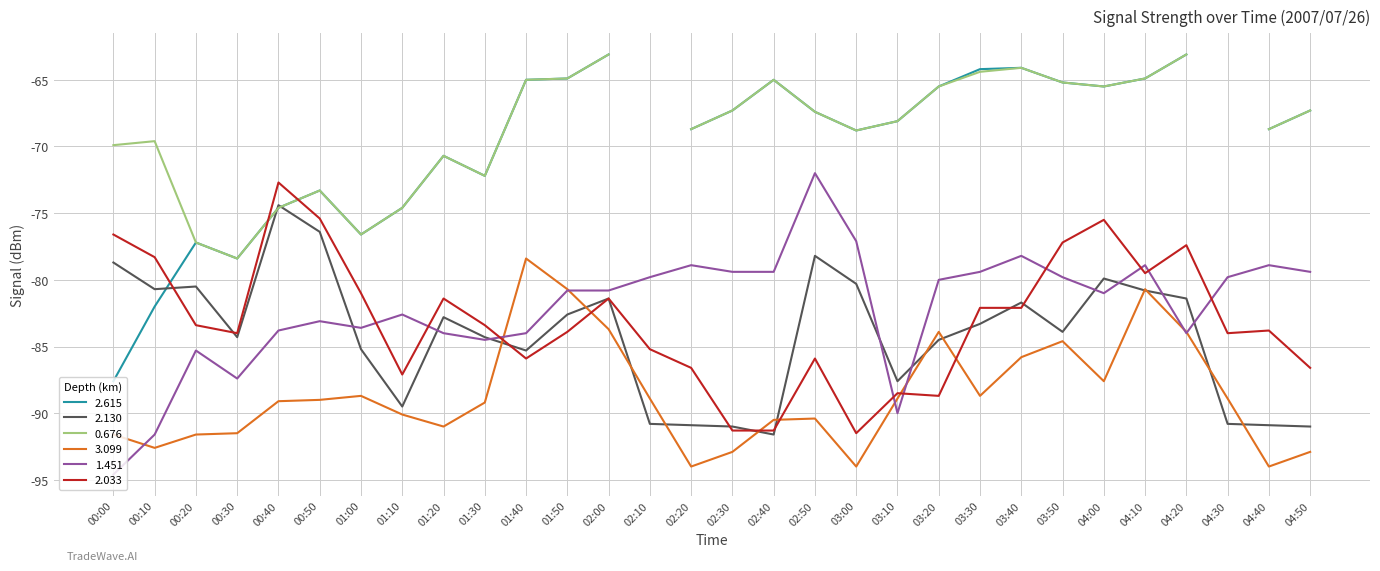

How many values in the 2.130 series exceed -83?

14